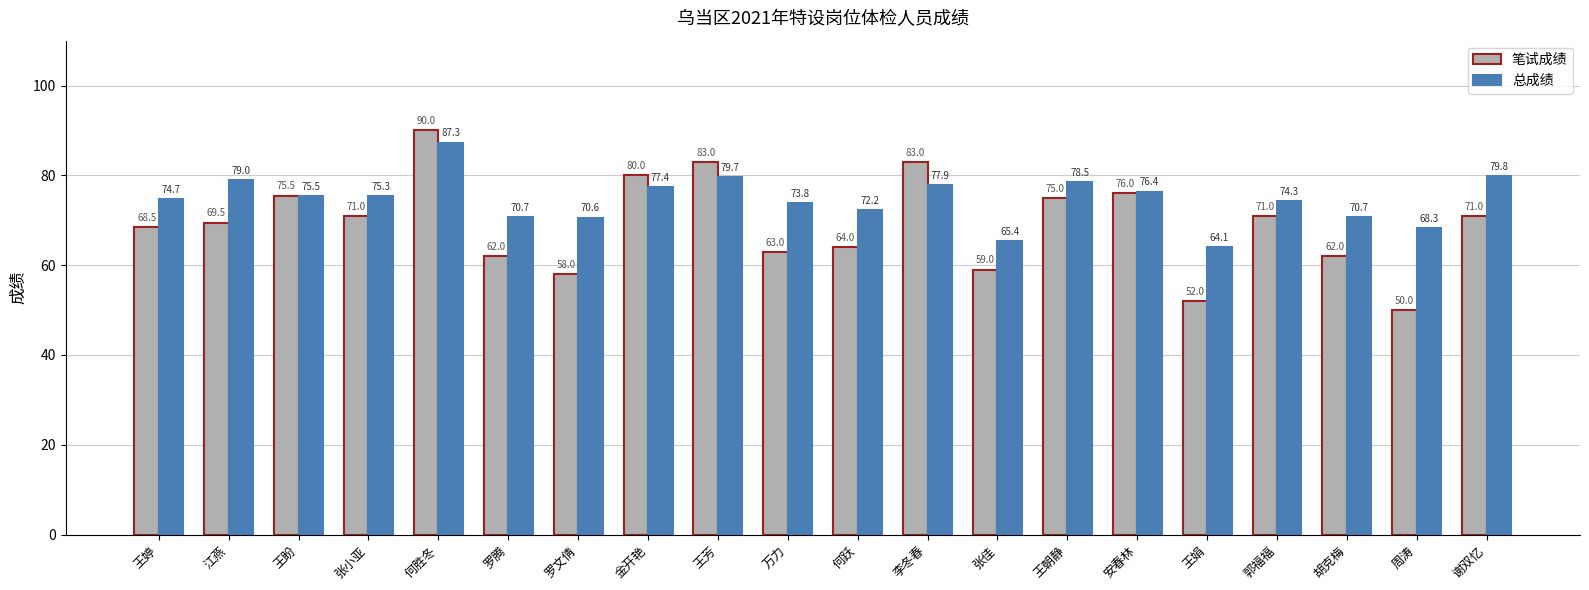

What is the difference between the highest and lowest values at 王娟?

12.1